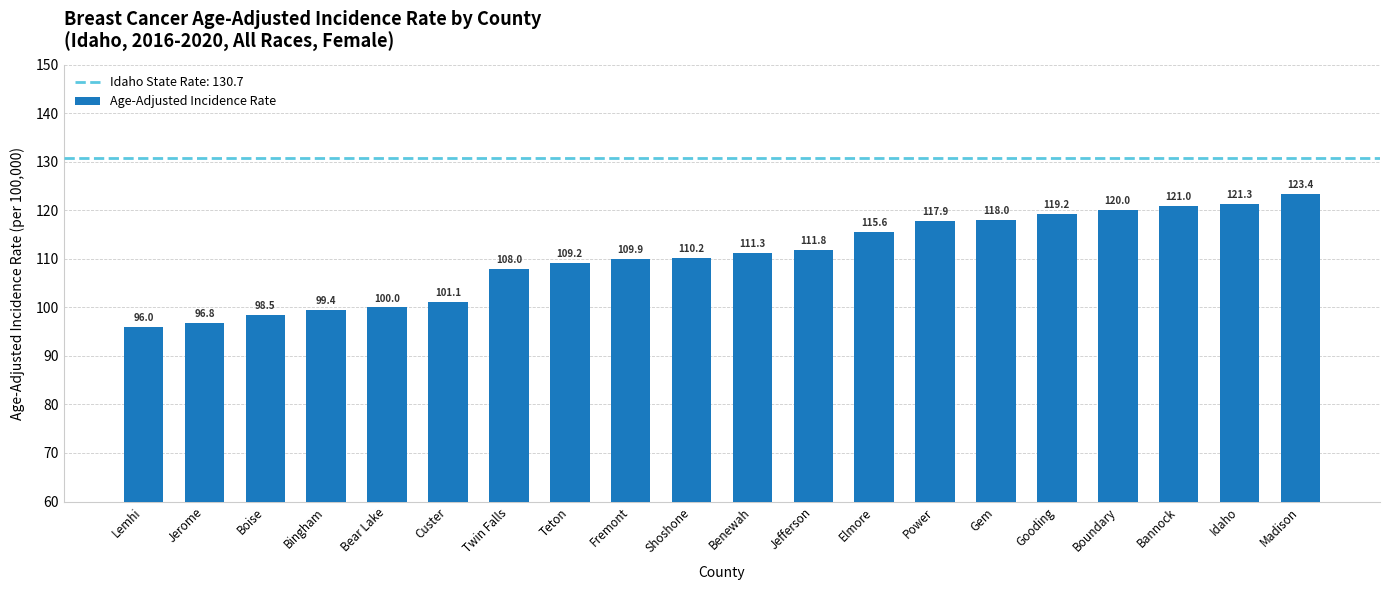

What is the difference between the second highest and minimum values?

25.3